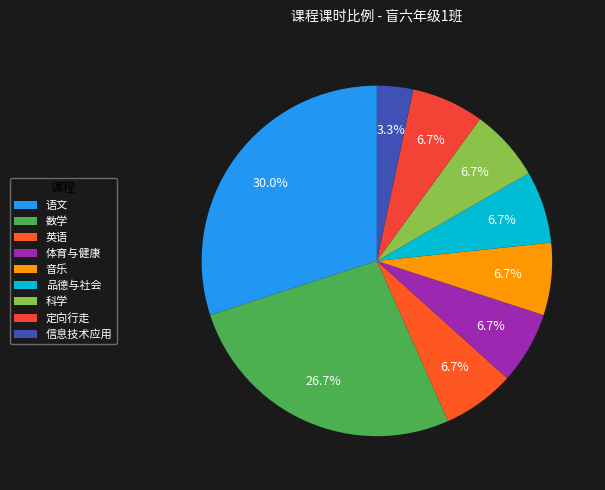

How many slices are in this pie chart?

9